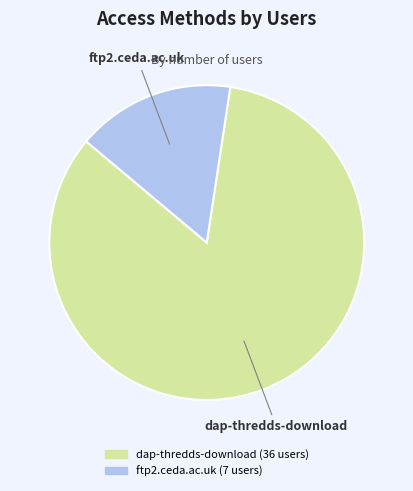

Between ftp2.ceda.ac.uk and dap-thredds-download, which is larger?

dap-thredds-download